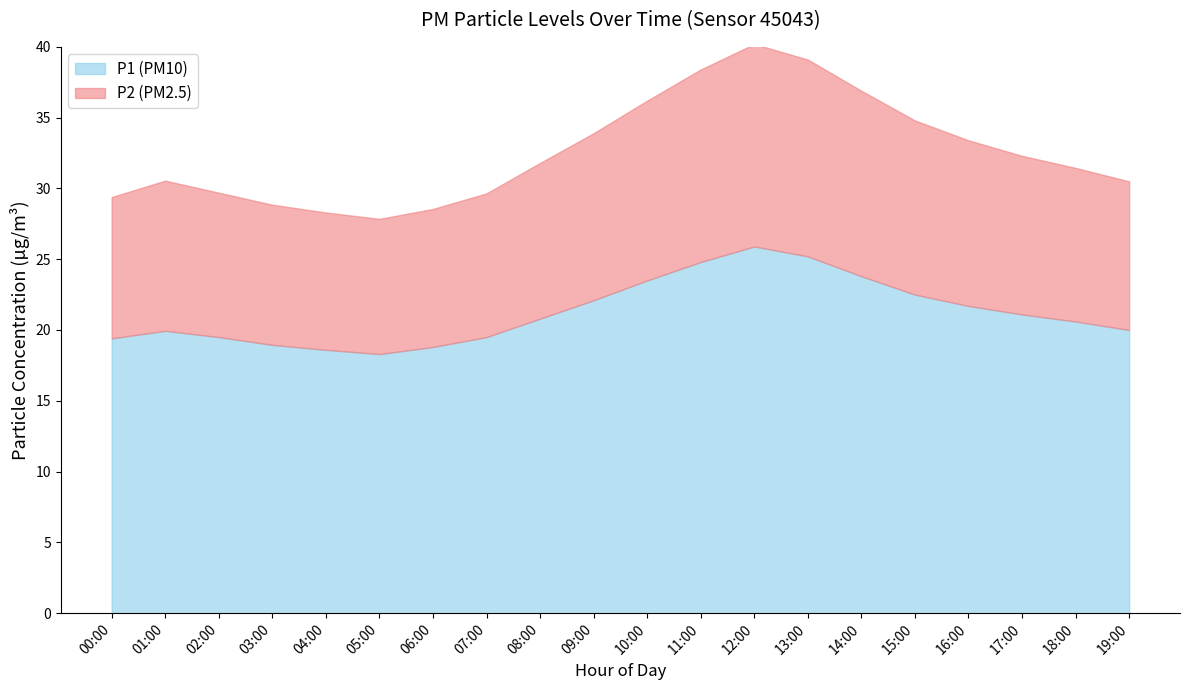

The value of P1 (PM10) at 07:00 is 25.5. True or false?

False